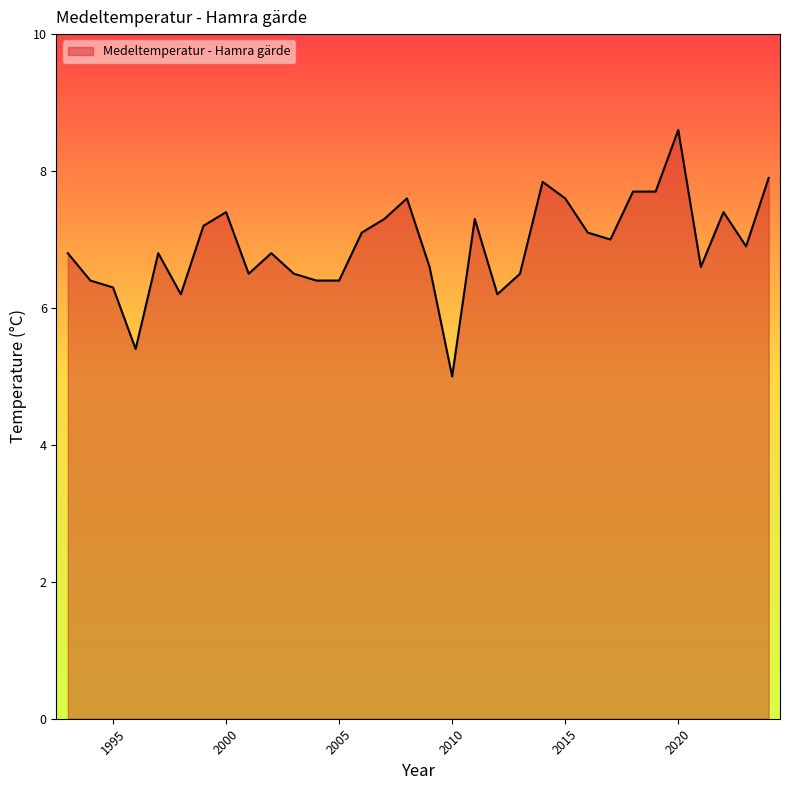

What is the smallest value displayed?

5.0